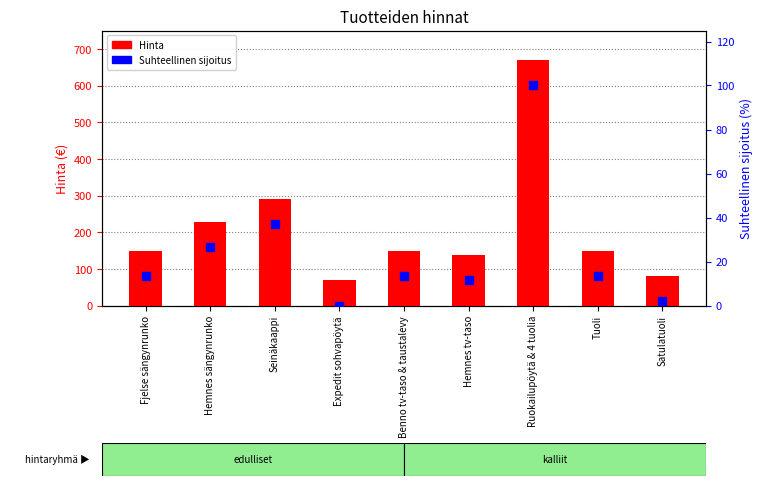

Is the value of Hinnan suhteellinen sijoitus at Hemnes sängynrunko greater than the value of Hinta at Seinäkaappi?

No